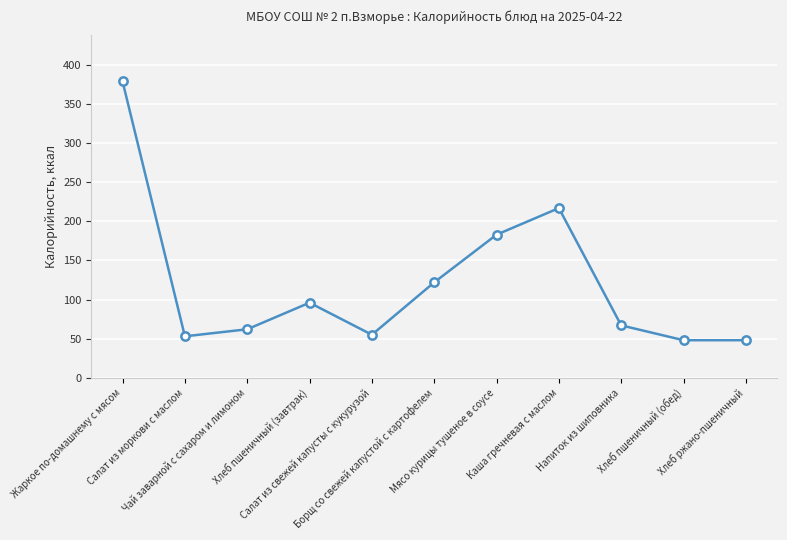

At which category does the chart reach its peak across all series?

Жаркое по-домашнему с мясом